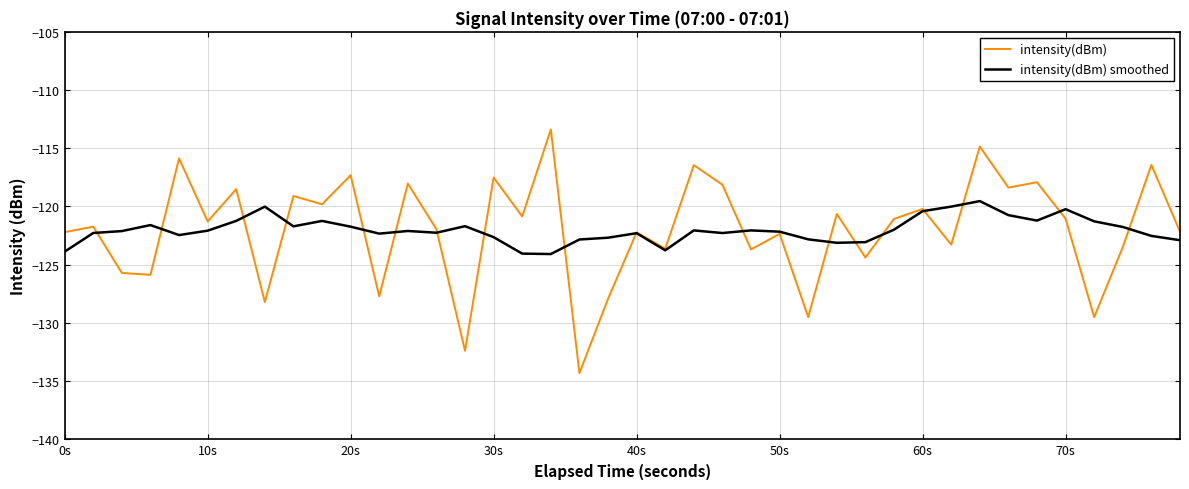

Which series has the largest range (max minus min)?

intensity(dBm)